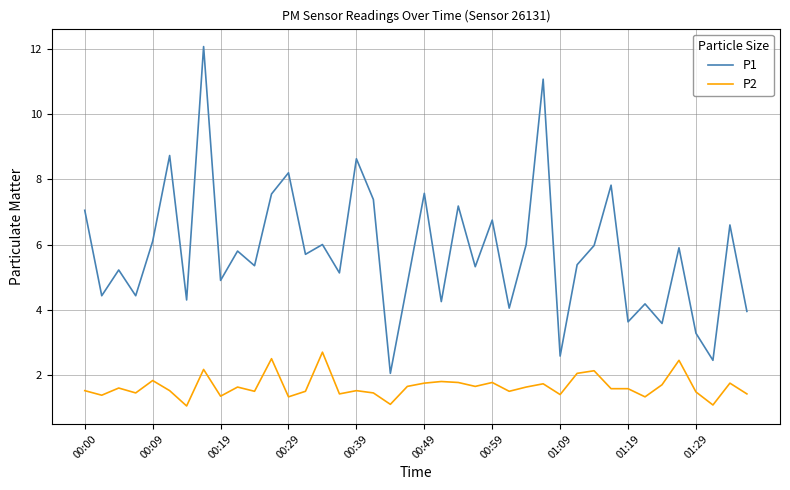

What is the minimum value shown in the chart?

1.1